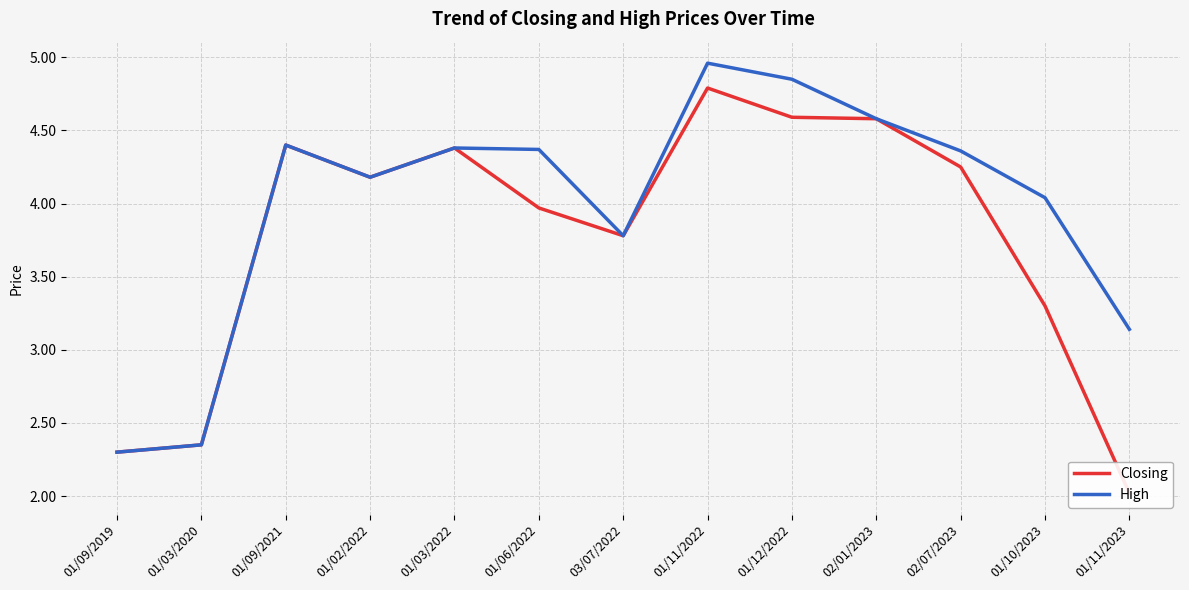

The Closing series shows 6.7 at 03/07/2022. True or false?

False